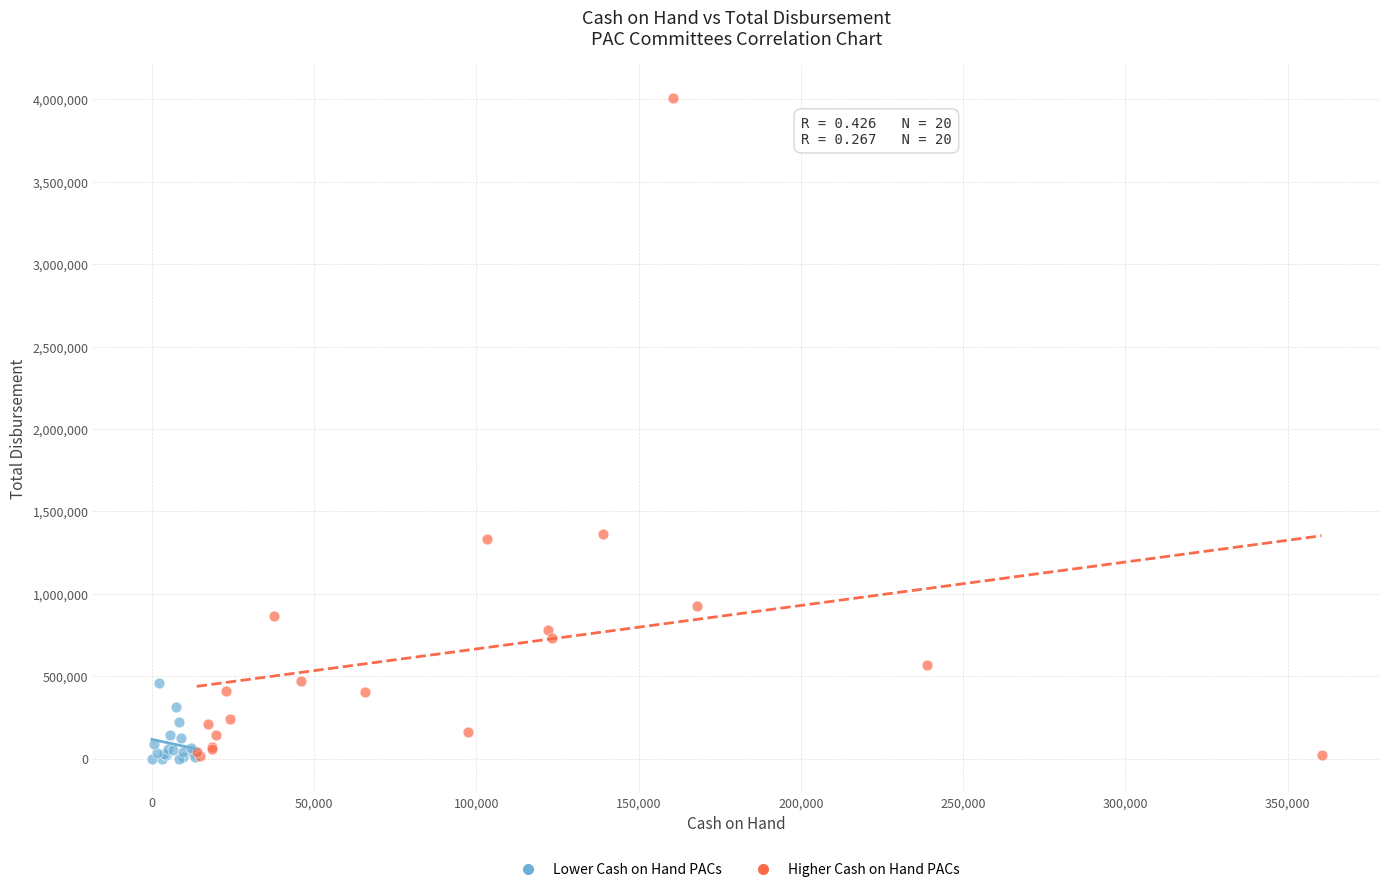

What are all the series names shown in the legend?

Lower Cash on Hand PACs, Higher Cash on Hand PACs